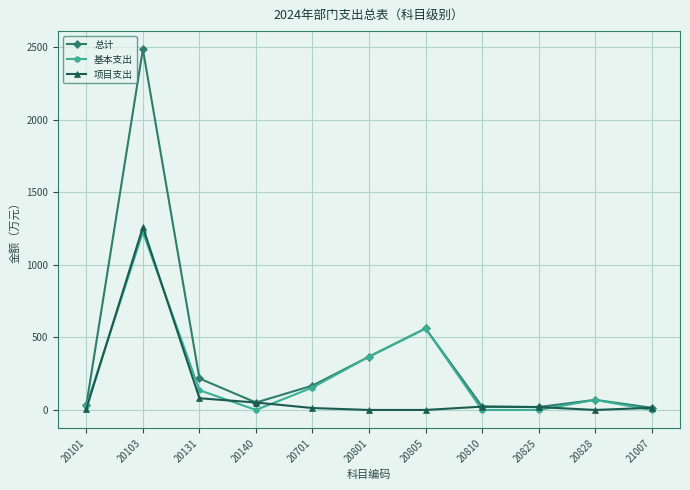

At which label does 项目支出 reach its peak?

20103